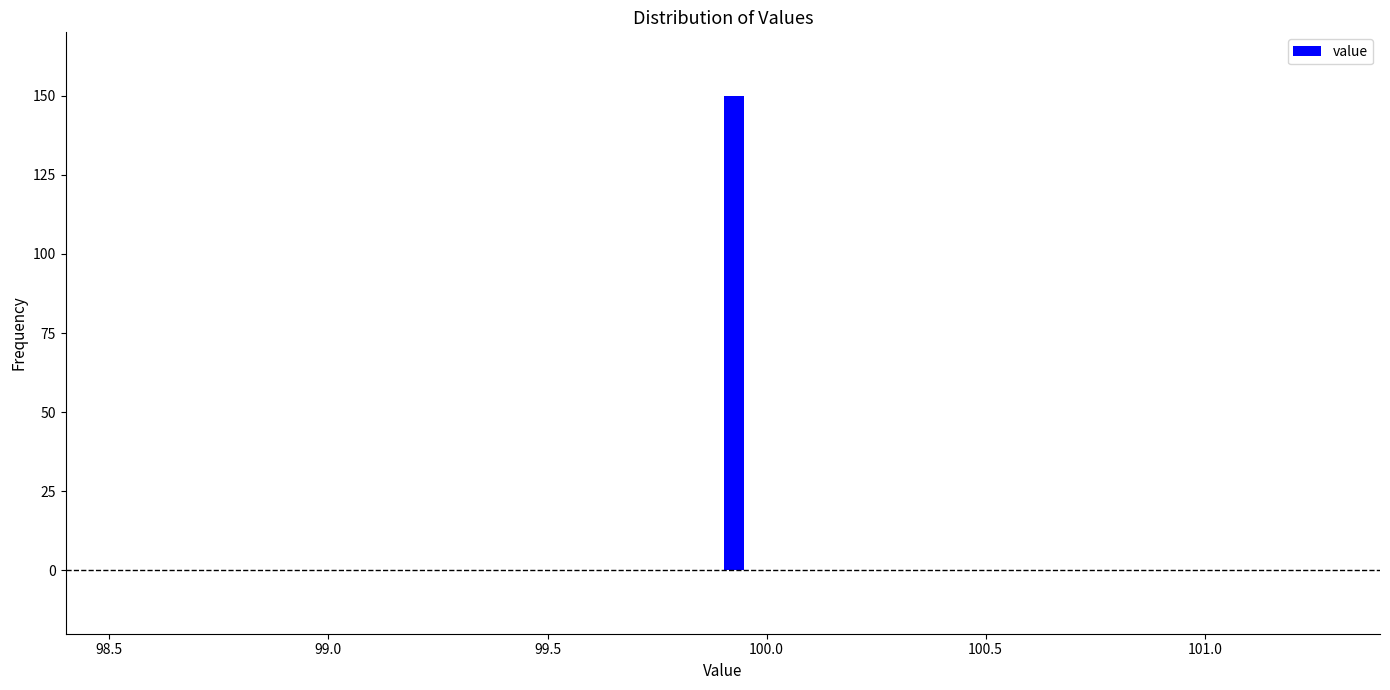

Read against the x-axis, roughly where is the centre of the tallest bar?

99.95